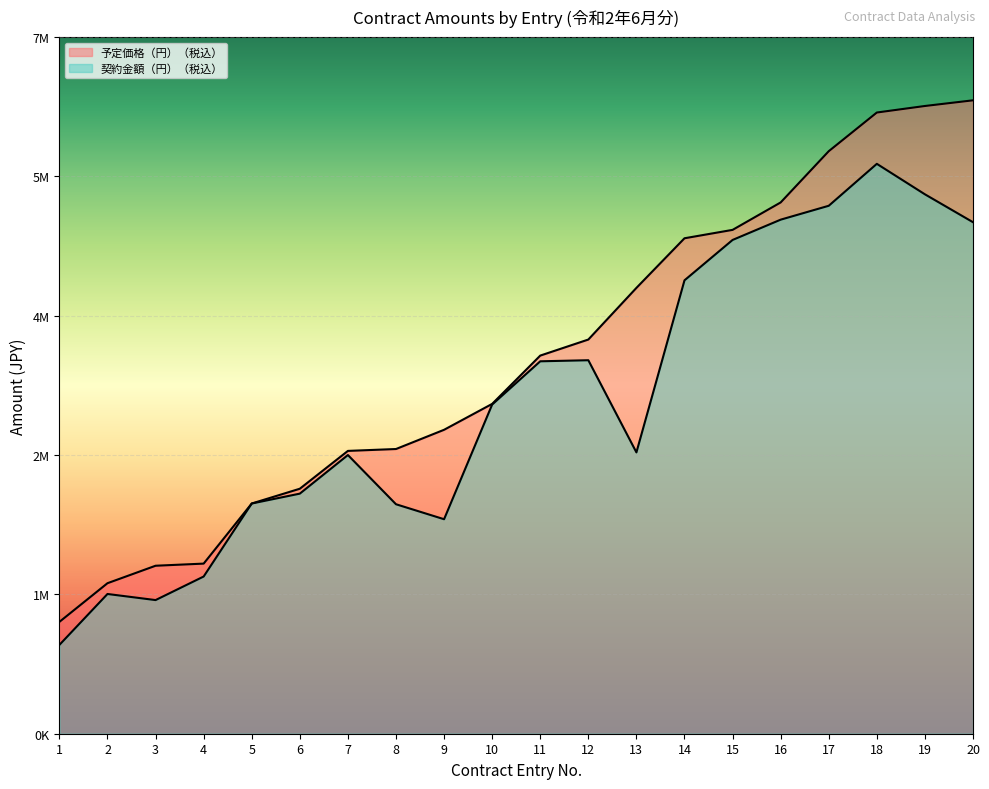

What is the sum of all 予定価格（円）（税込） values?

76441579